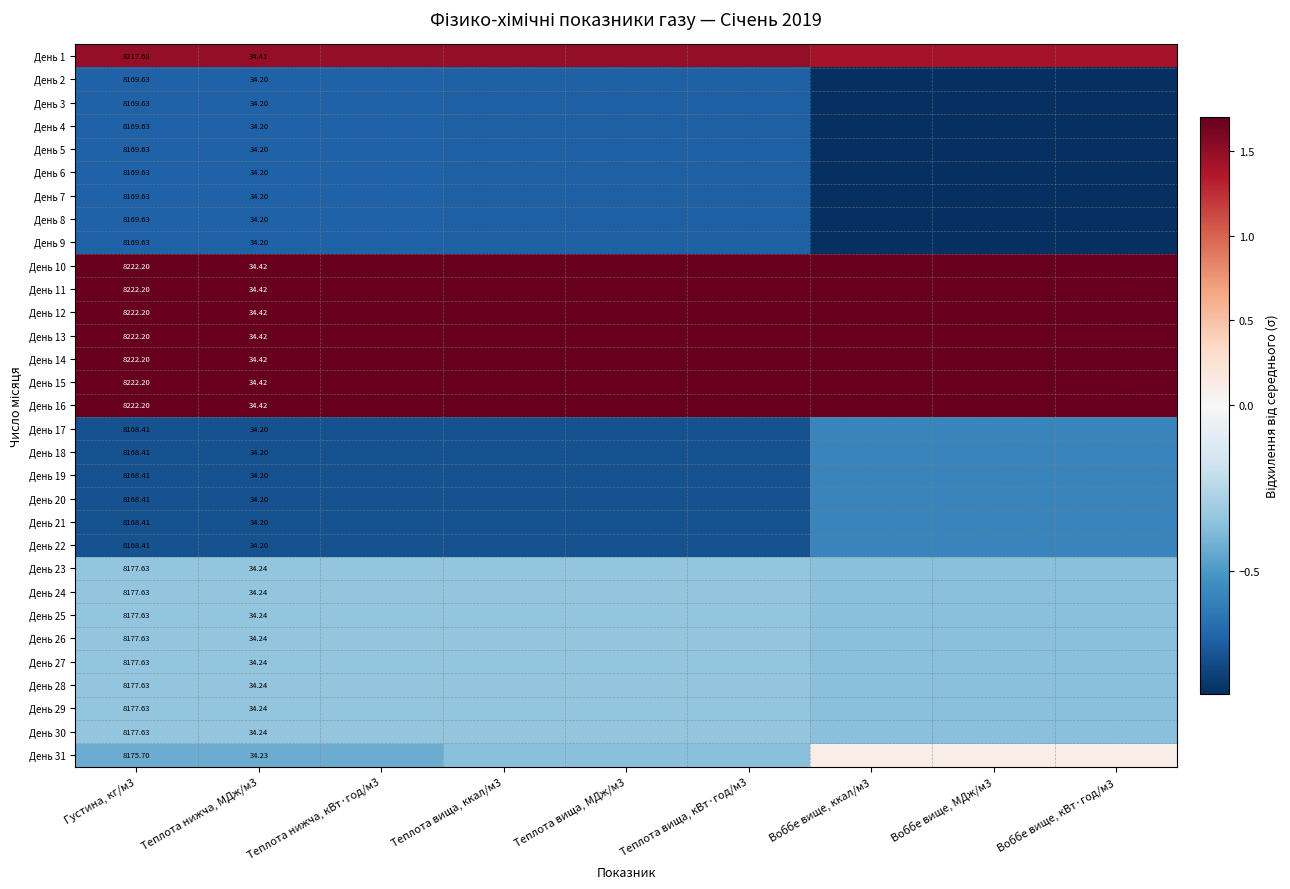

At which category does the chart reach its minimum across all series?

Воббе вище, кВт·год/м3